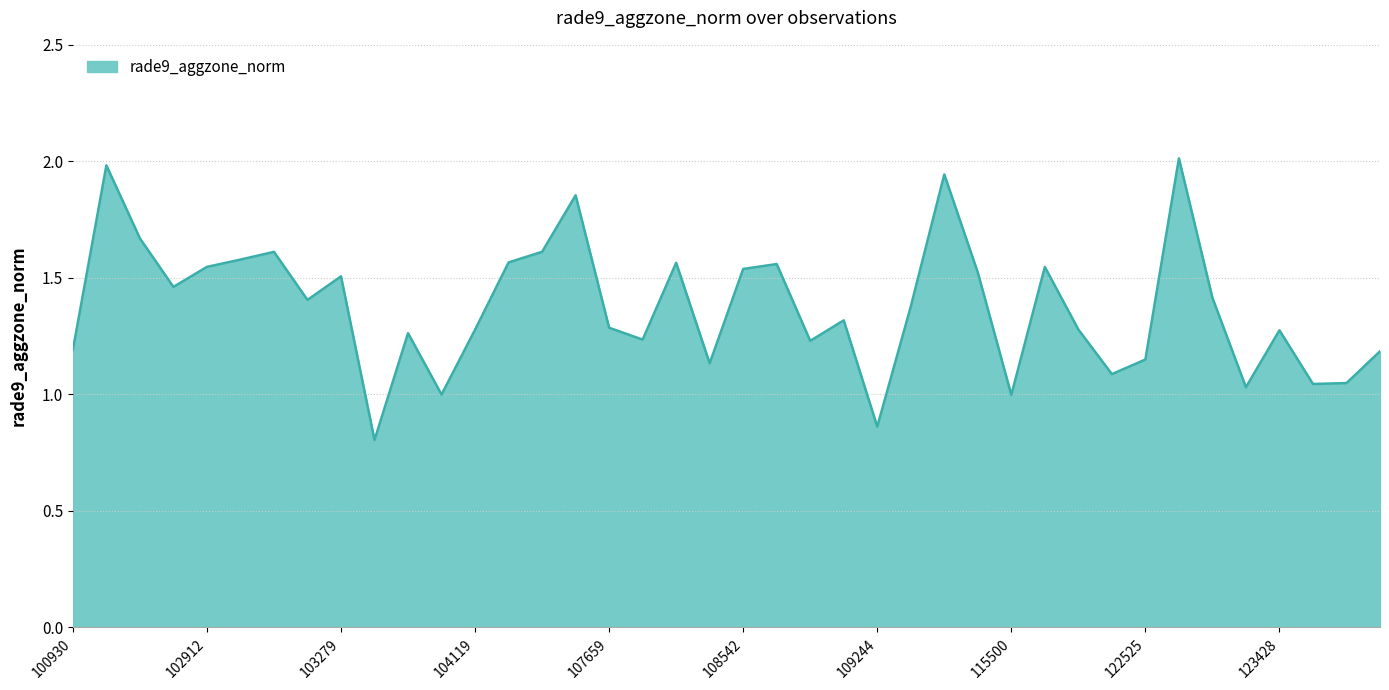

What is the smallest value displayed?

0.8